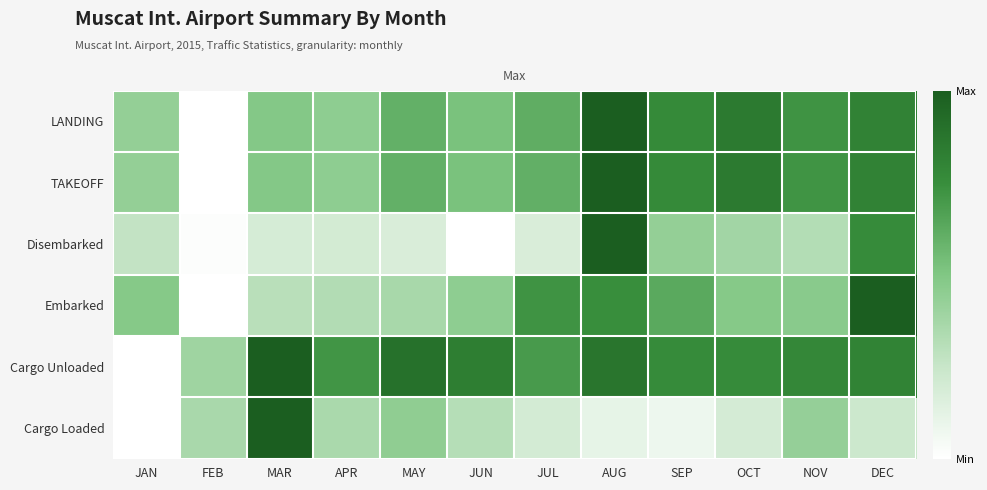

What is the maximum value shown in the chart?

1.0